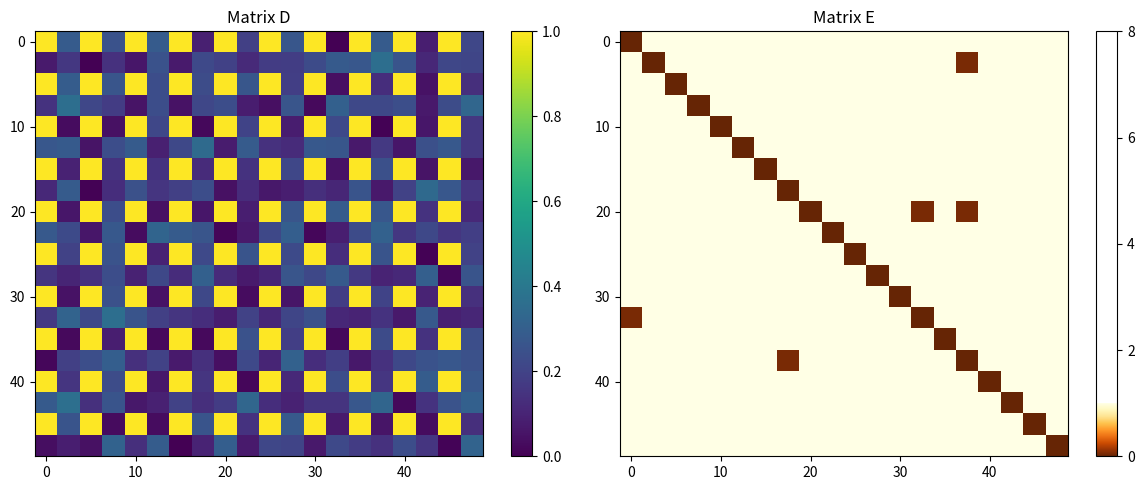

What is the greatest value displayed?

1.0